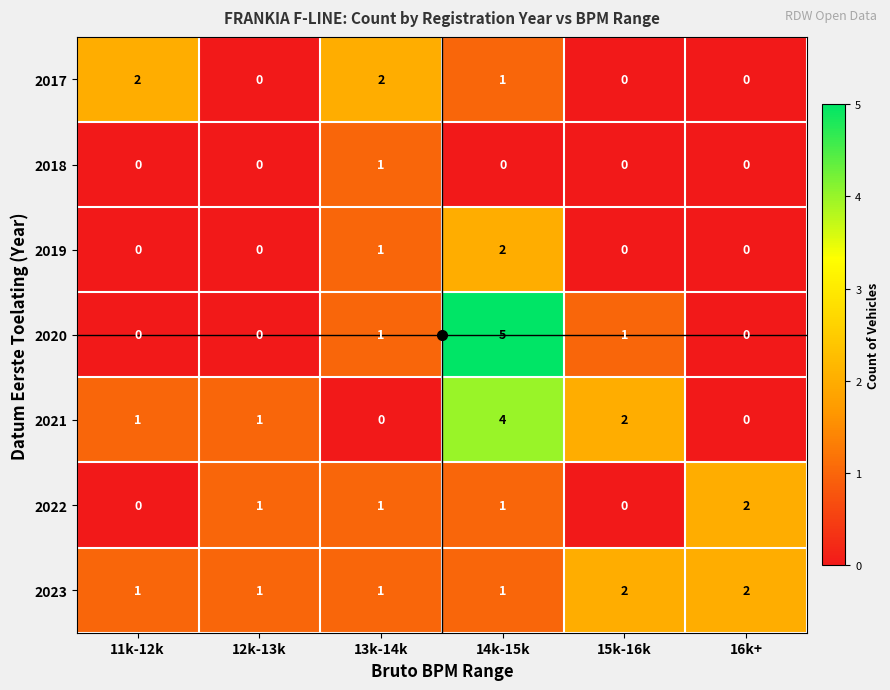

Is it true that 2021 equals 2 at 14k-15k?

False